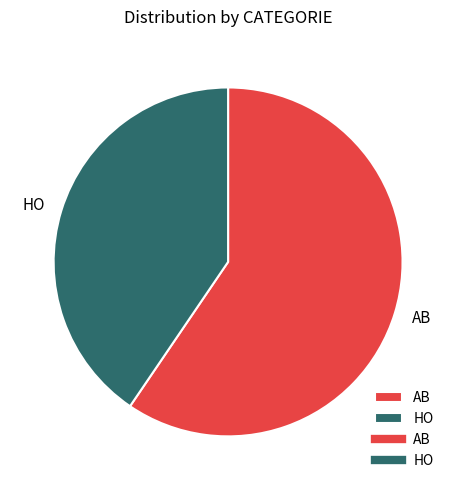

True or false: AB accounts for 65% of the total.

False